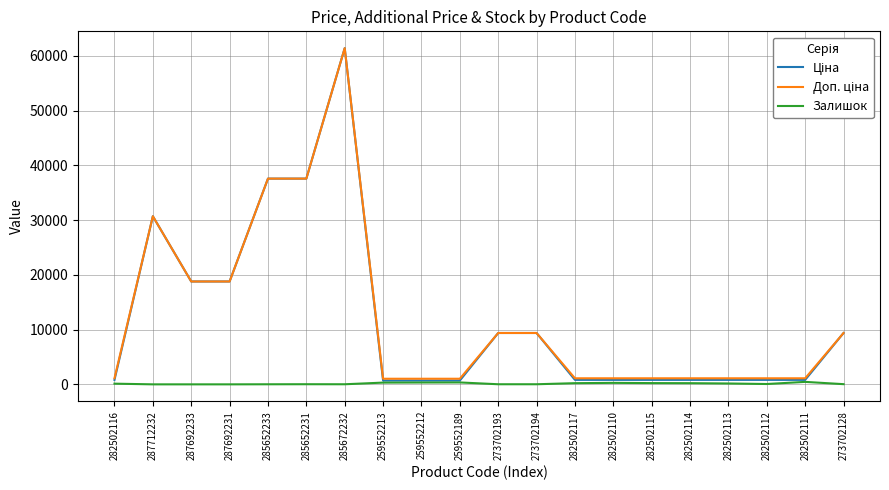

True or false: Залишок has a value of 335.0 at 259552212.

True